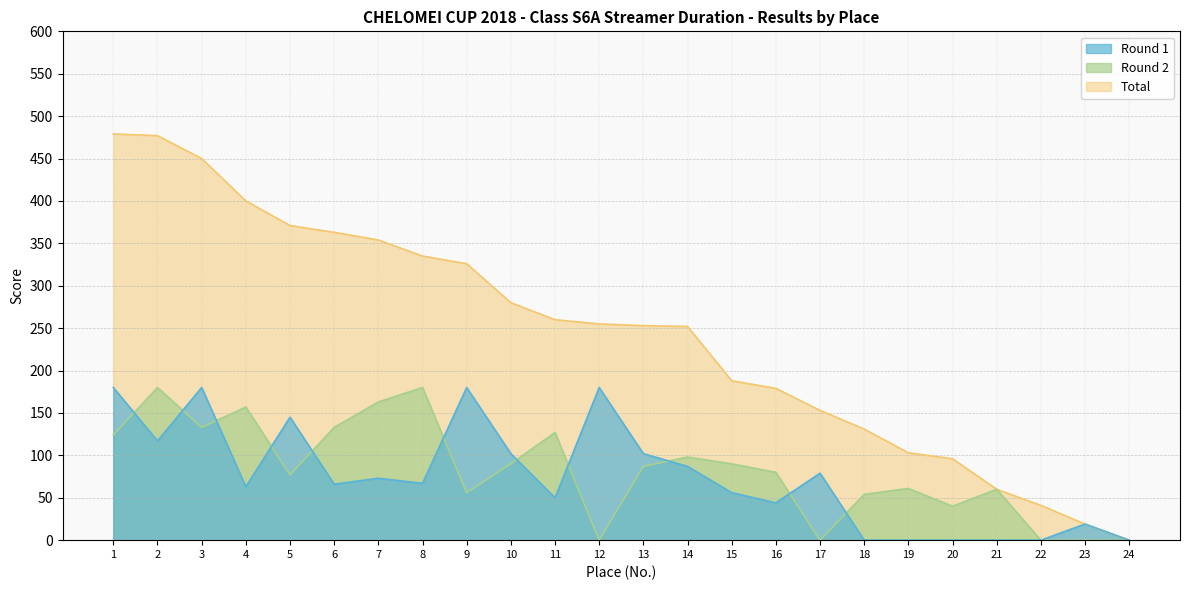

At 1, list the series in order from smallest to largest.

Round 2, Round 1, Total